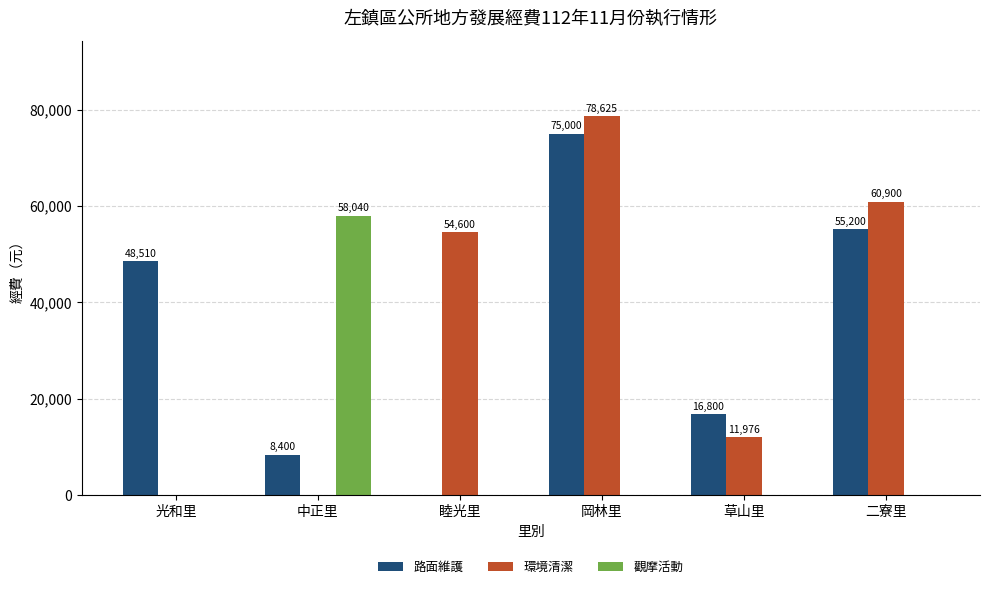

What are all the series names shown in the legend?

路面維護, 環境清潔, 觀摩活動